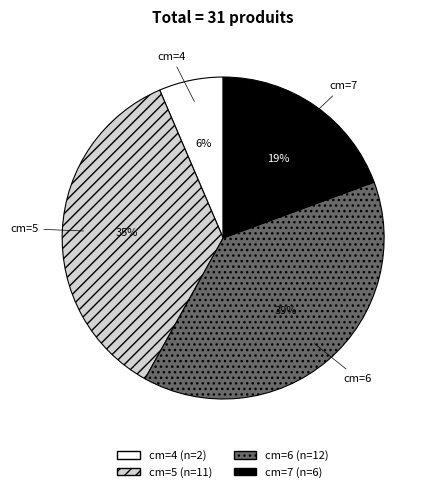

To the nearest percent, what is the average slice percentage?

25%